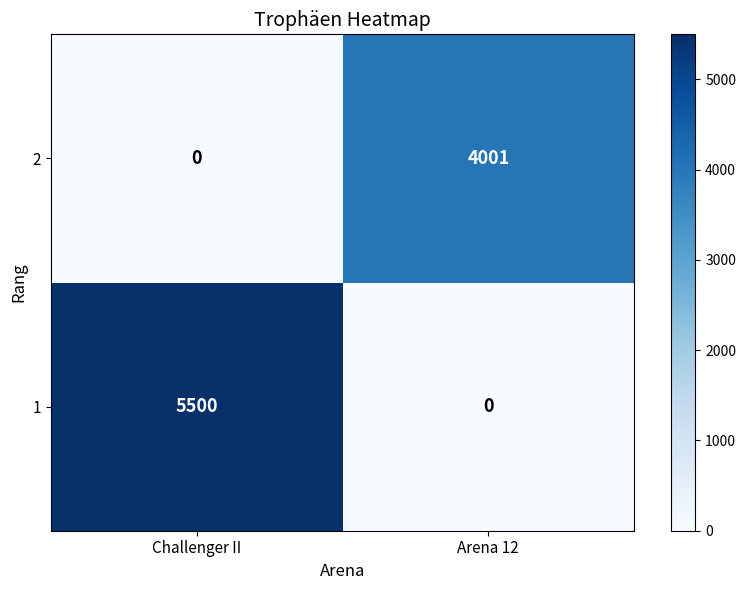

Reading left to right, list all the values displayed in this chart.

2: 0	4001
1: 5500	0